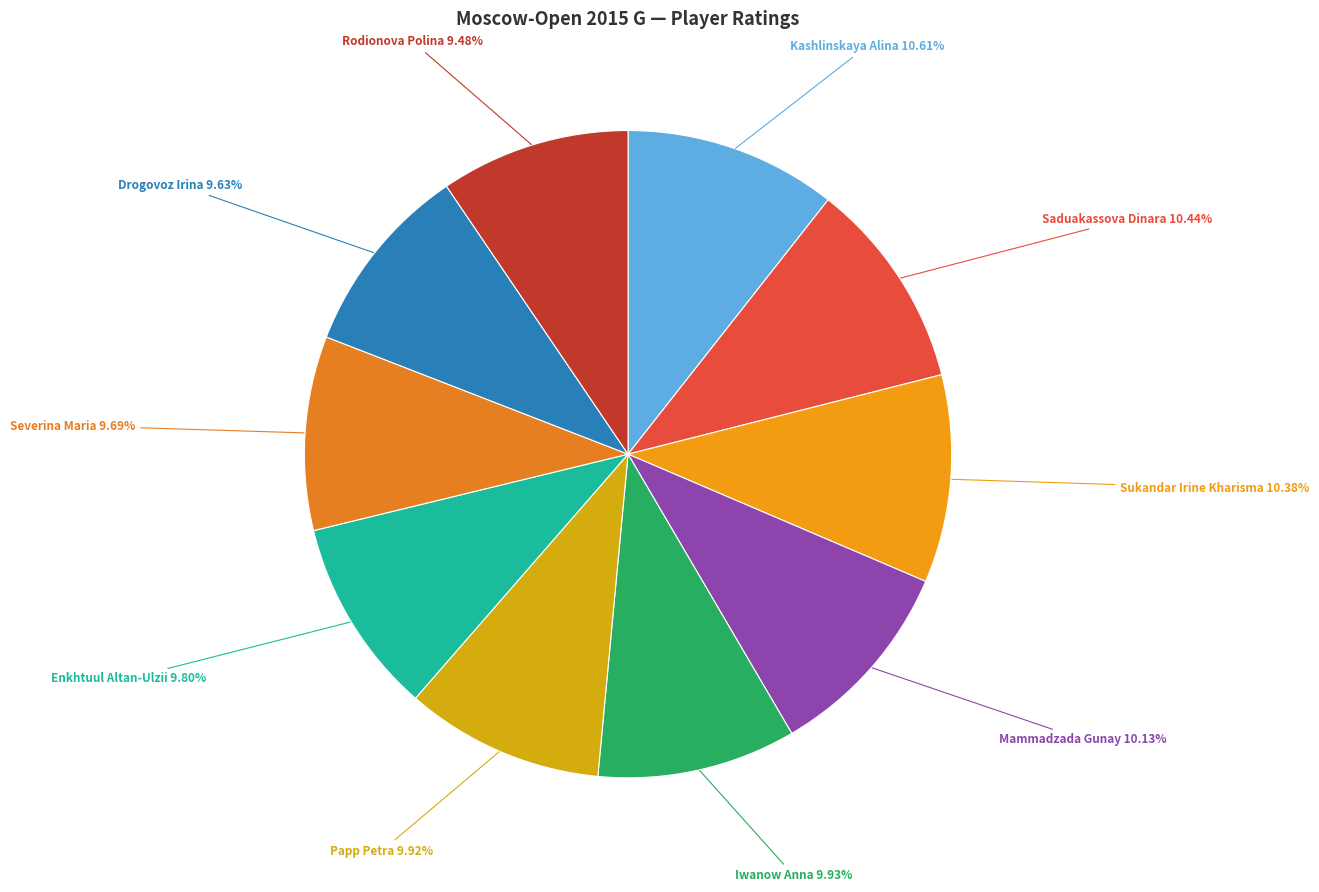

Combined, do Papp Petra and Sukandar Irine Kharisma account for over 50%?

No